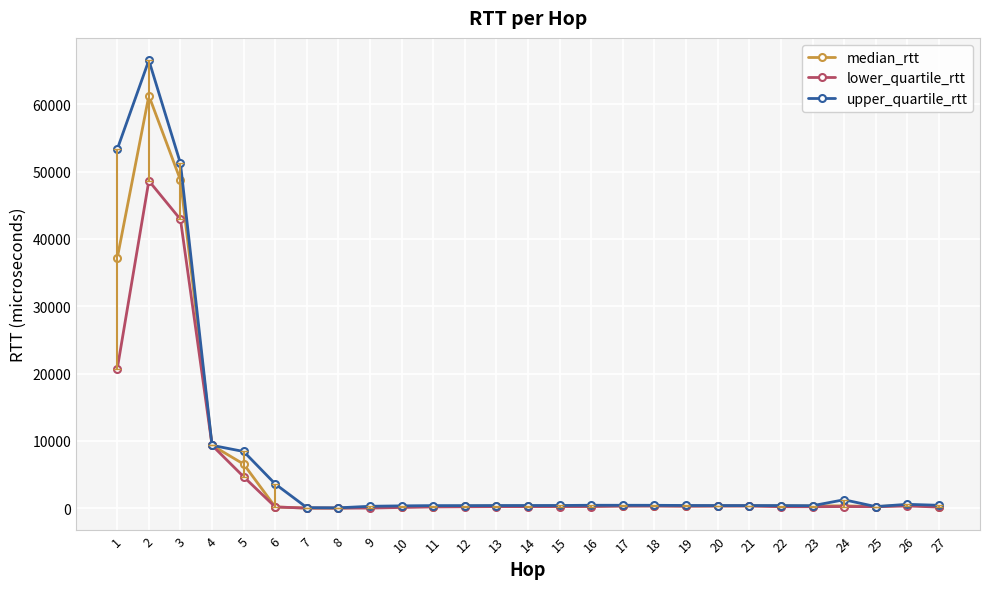

Rank the series by their maximum value, from highest to lowest.

upper_quartile_rtt, median_rtt, lower_quartile_rtt